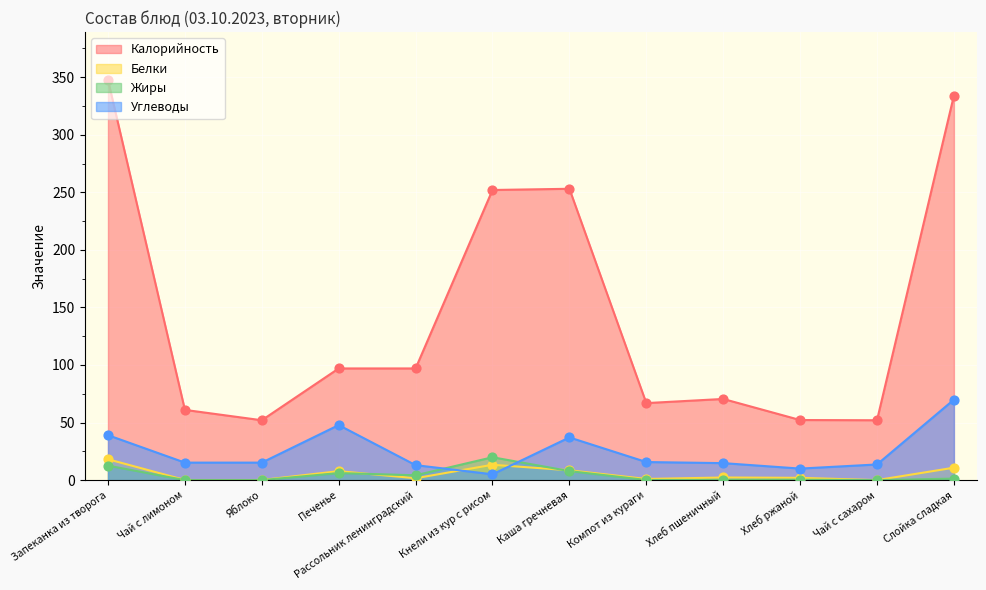

Which series reaches the minimum Y coordinate?

Белки